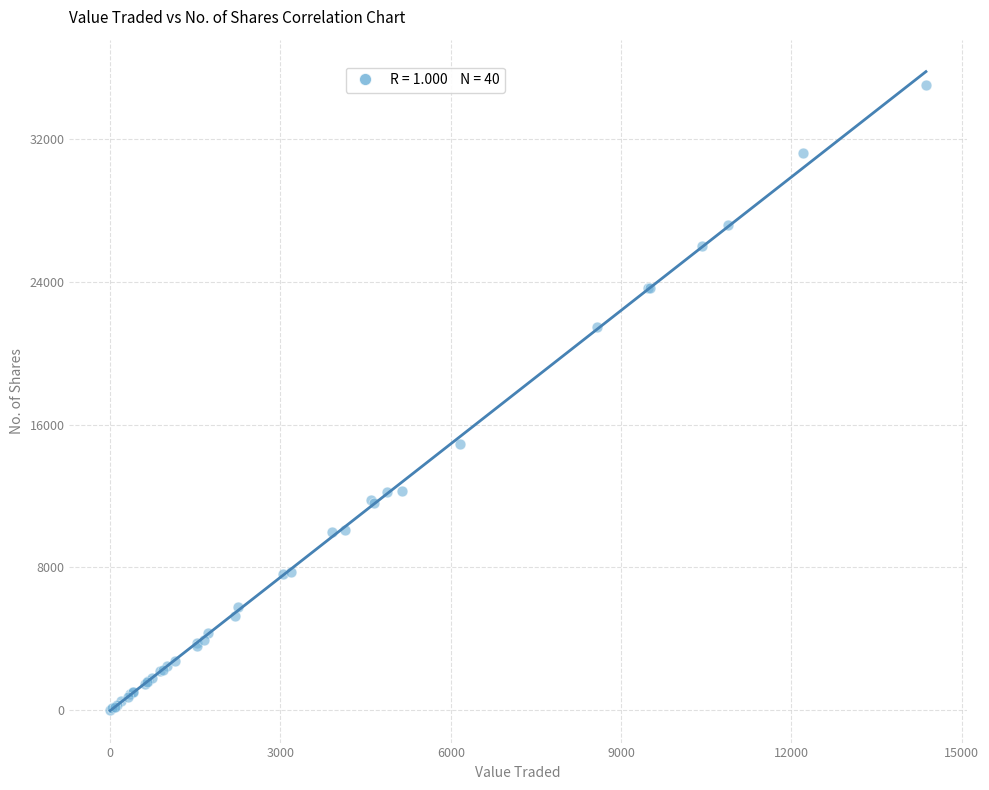

What Y value in the scatter plot is closest to 17521?

14920